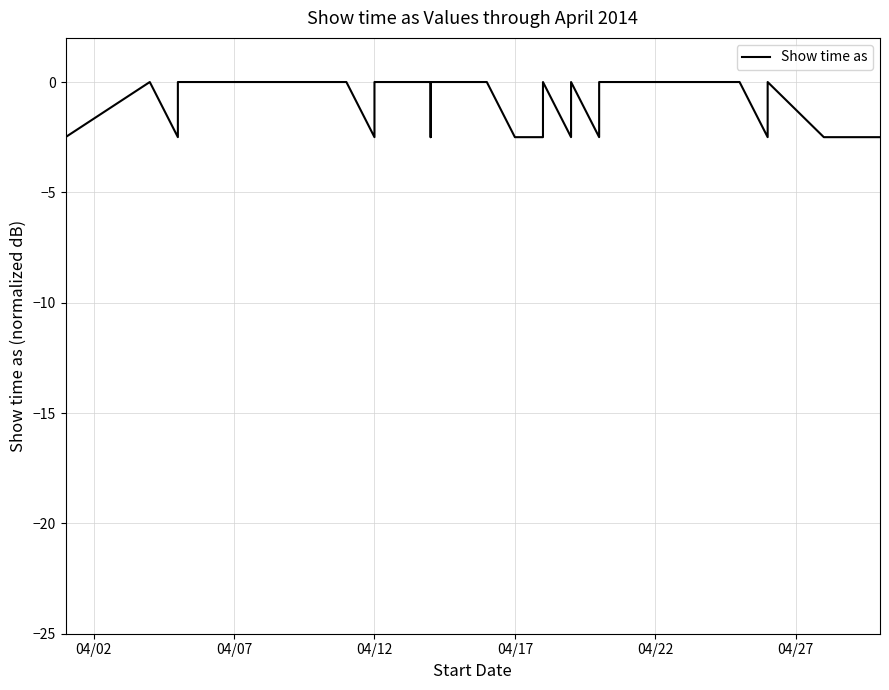

How many data points does each series have?

33